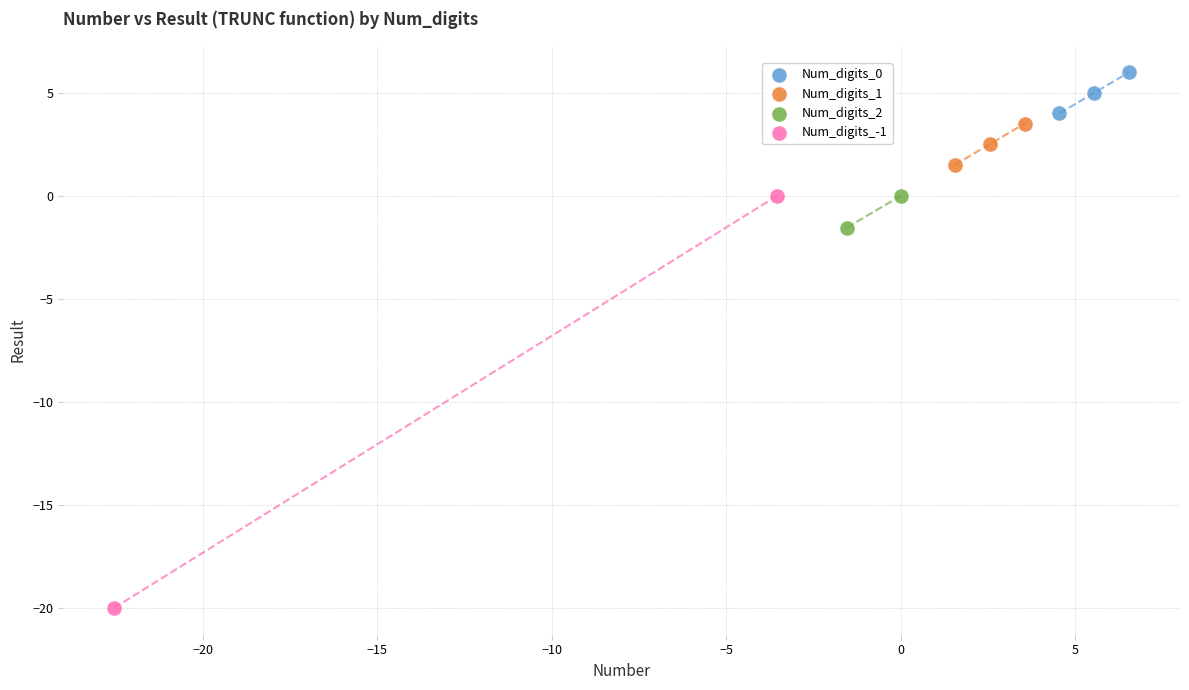

What are all the series names shown in the legend?

Num_digits_0, Num_digits_1, Num_digits_2, Num_digits_-1